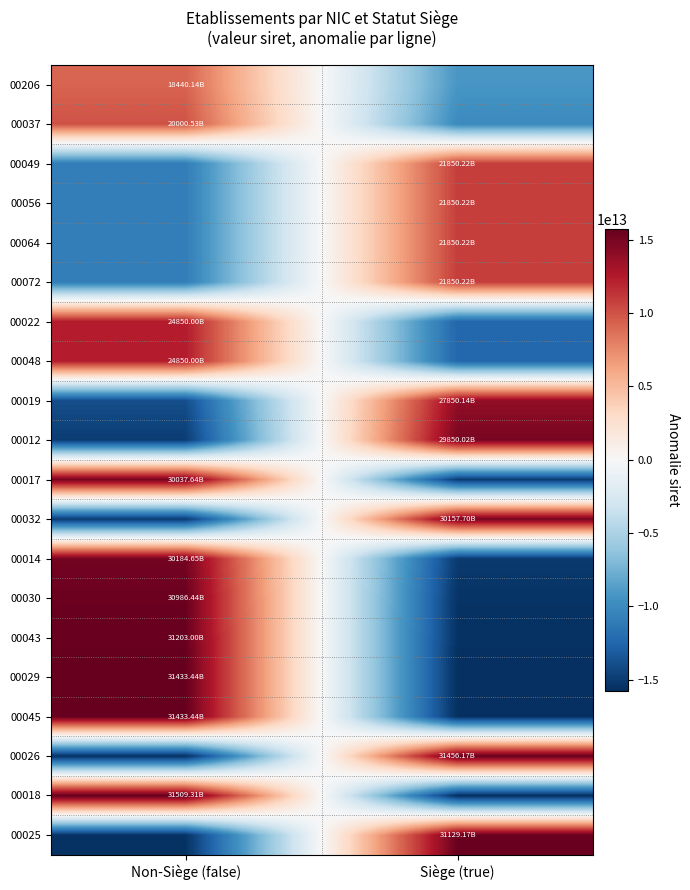

What is the difference between the highest and lowest values at Siège (true)?

31482740450022.0